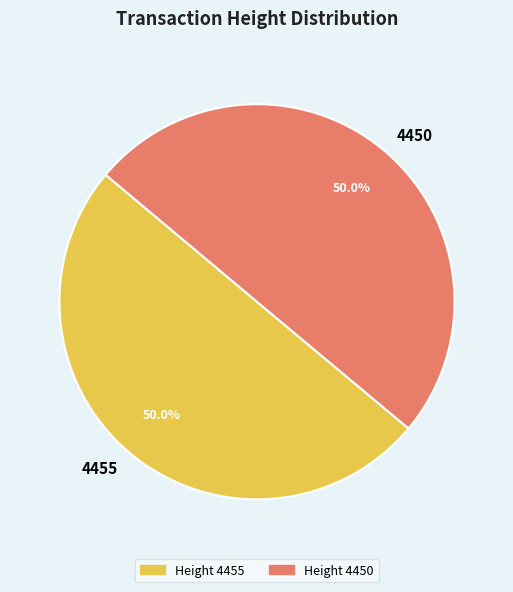

What portion of the pie excludes 4455?

50.0%